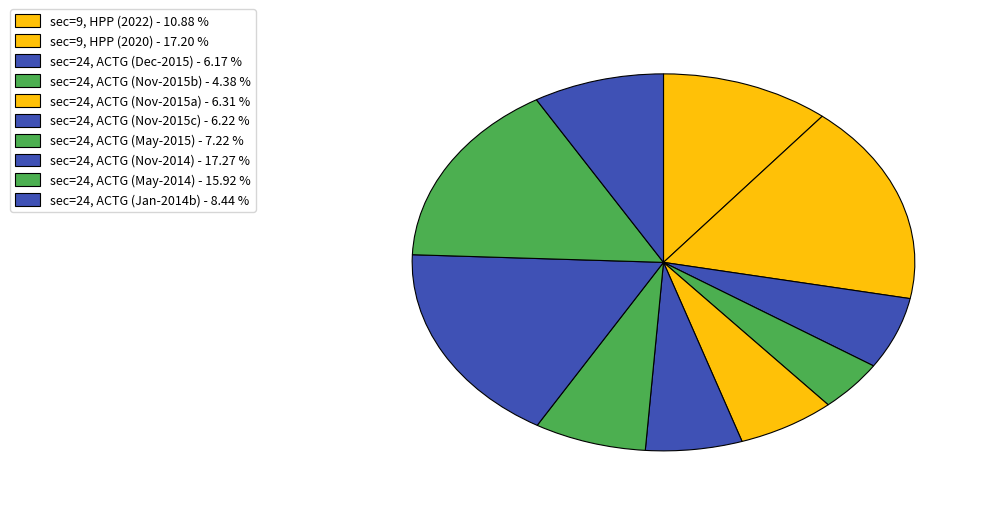

Which slice is the largest?

24